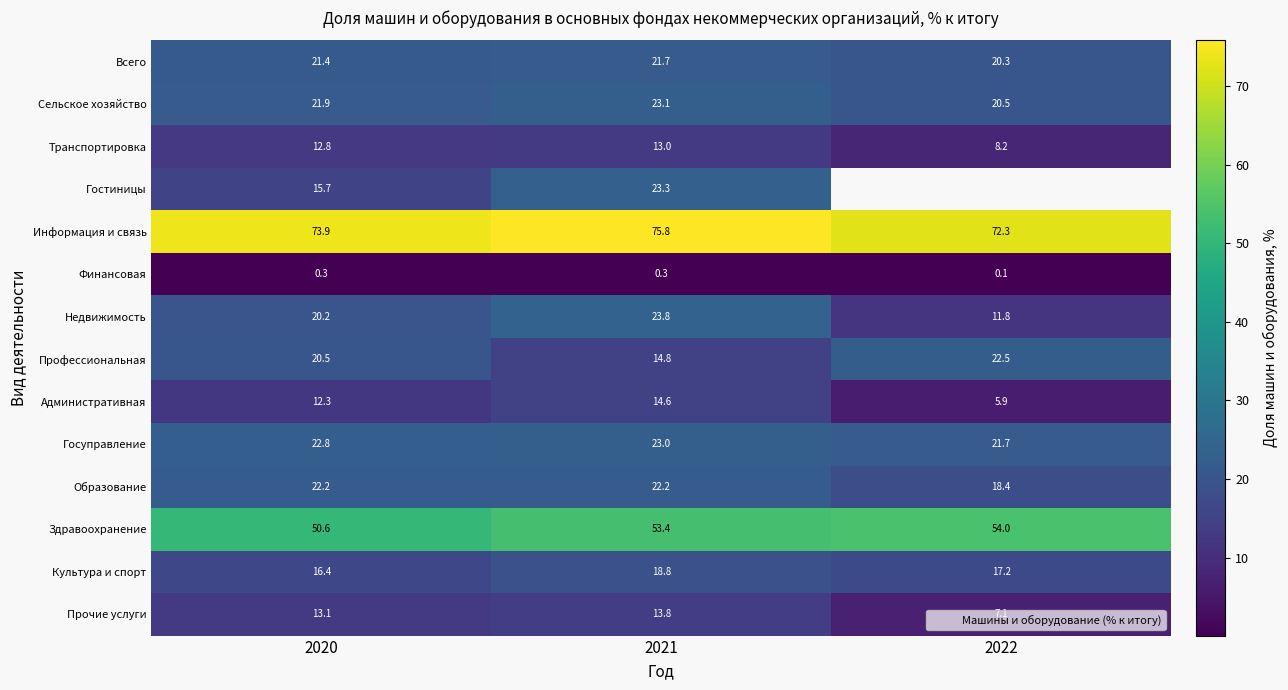

True or false: Всего has a value of 21.7 at 2021.

True